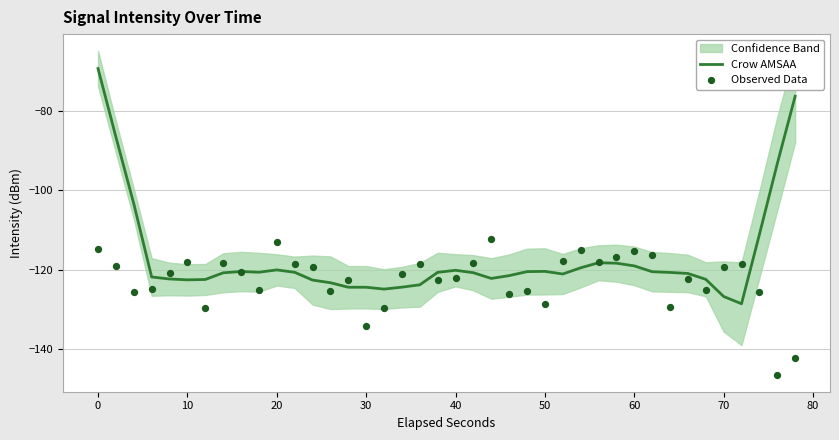

Which series has the widest spread of Y values?

Crow AMSAA